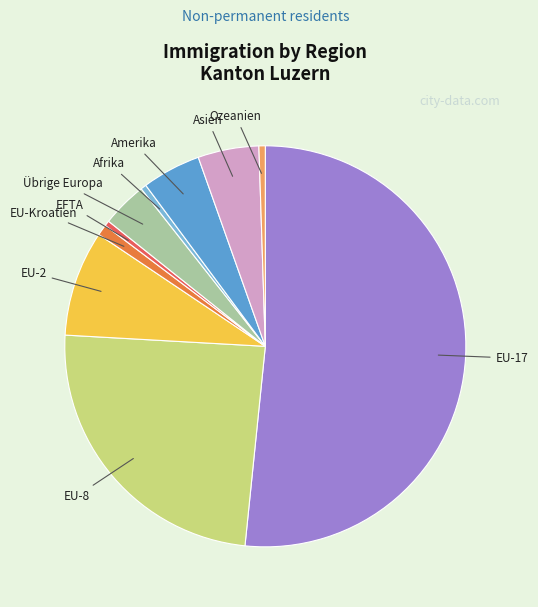

Does any single category account for the majority?

Yes